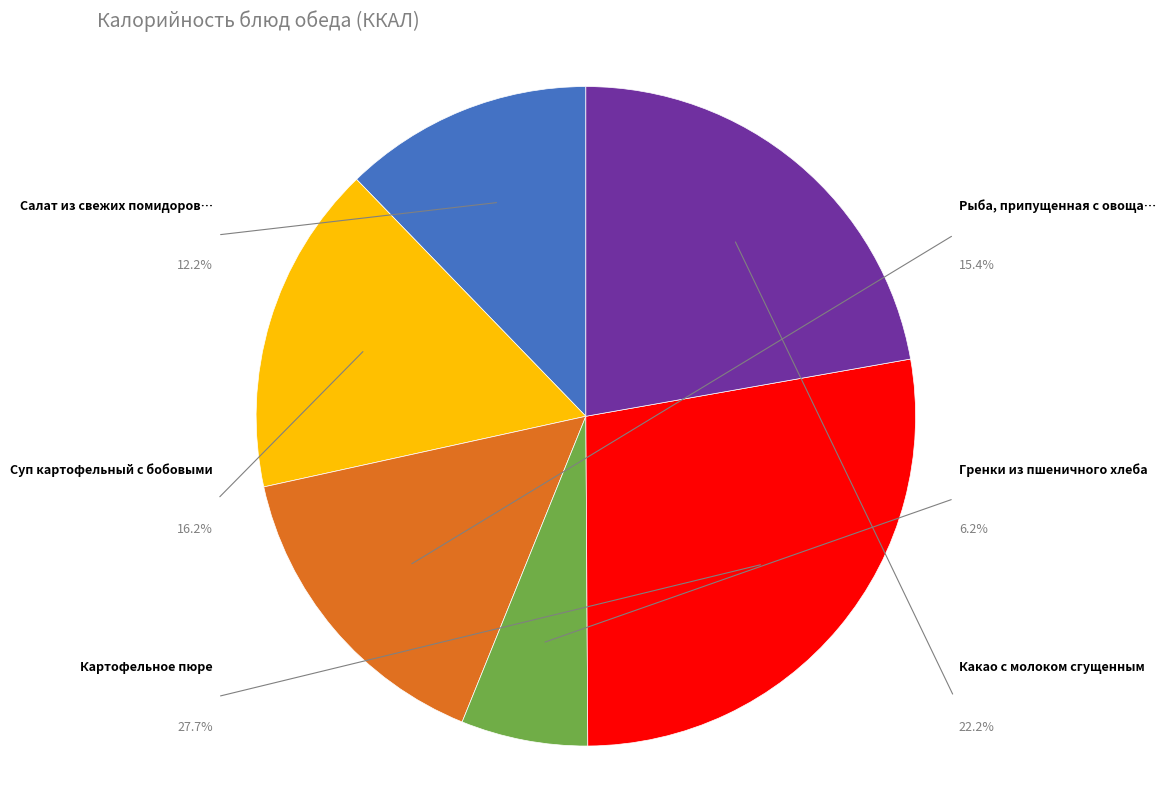

Does Салат из свежих помидоров с перцем represent more than half of the total?

No